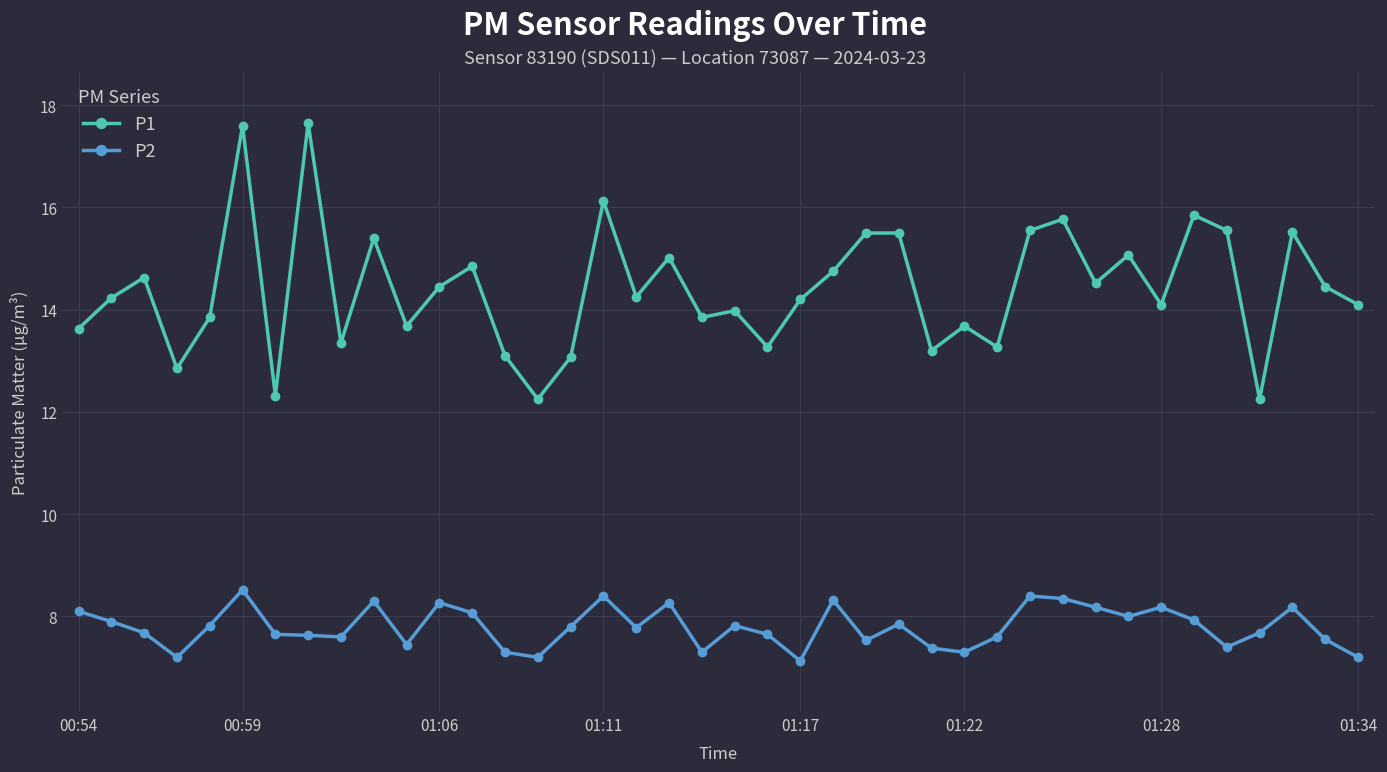

Which series has the widest spread of values?

P1